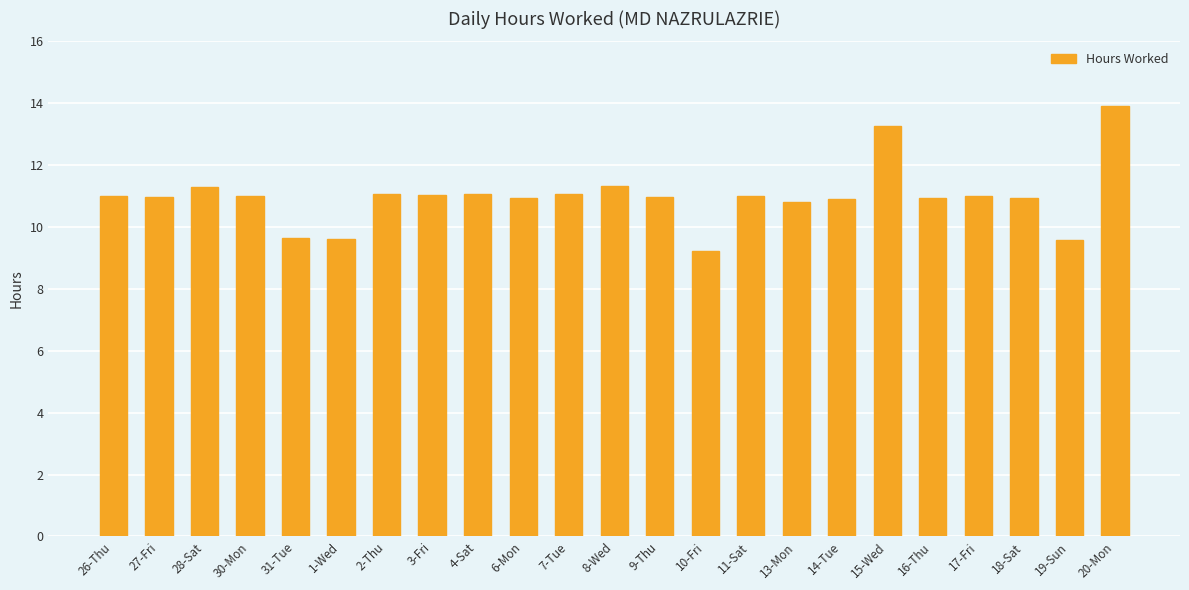

Are the bars horizontal?

No